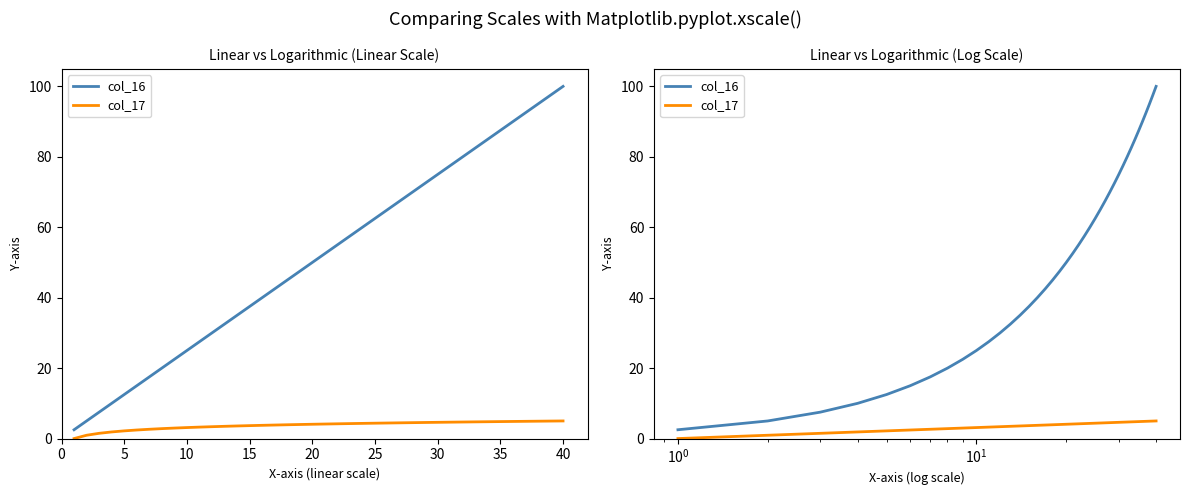

At how many categories does at least one series exceed 32?

28